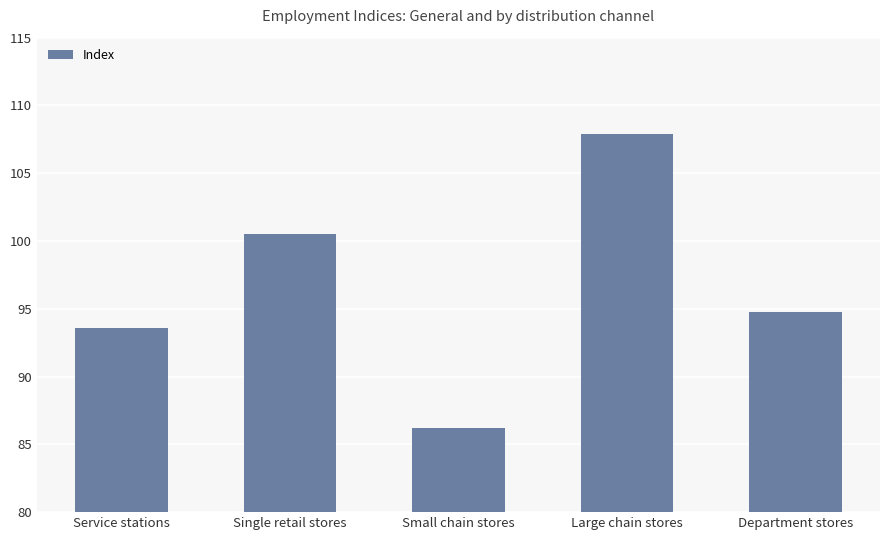

Rank the categories by value from highest to lowest.

Large chain stores, Single retail stores, Department stores, Service stations, Small chain stores